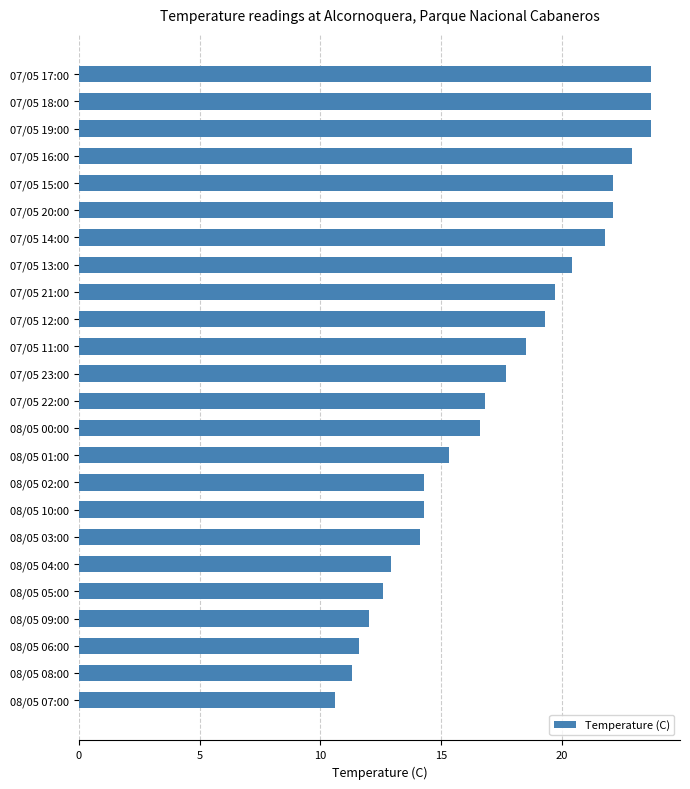

The value at 08/05 00:00 is 16.6. True or false?

True